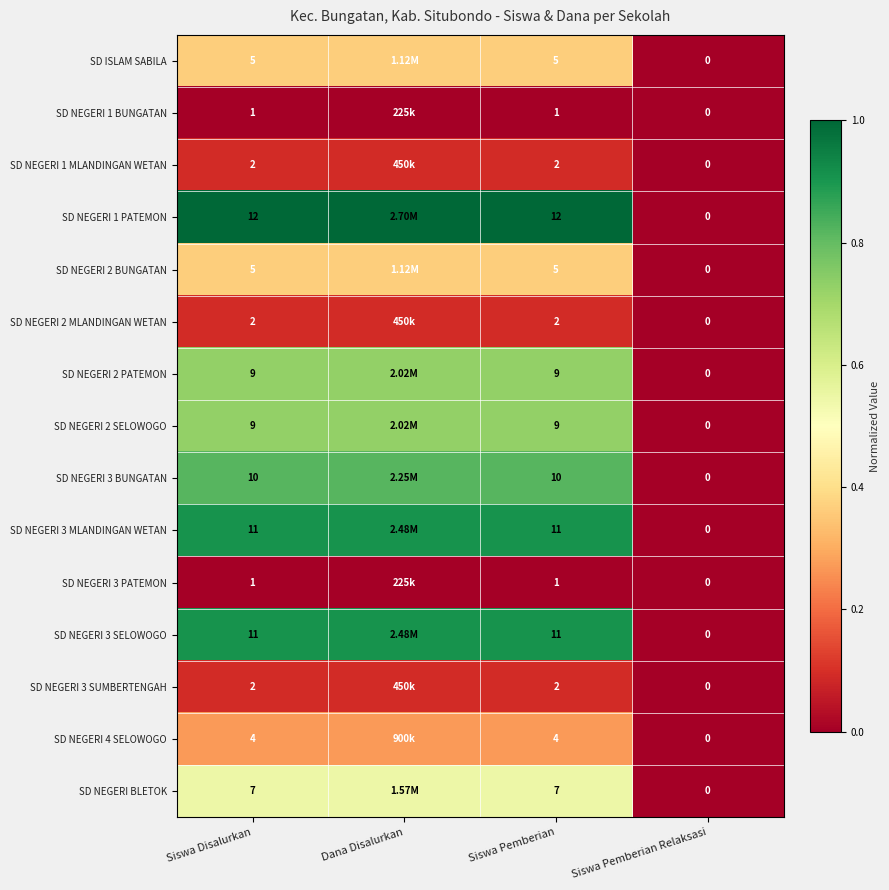

What is the difference between the maximum and minimum values in the SD NEGERI 3 BUNGATAN series?

0.8